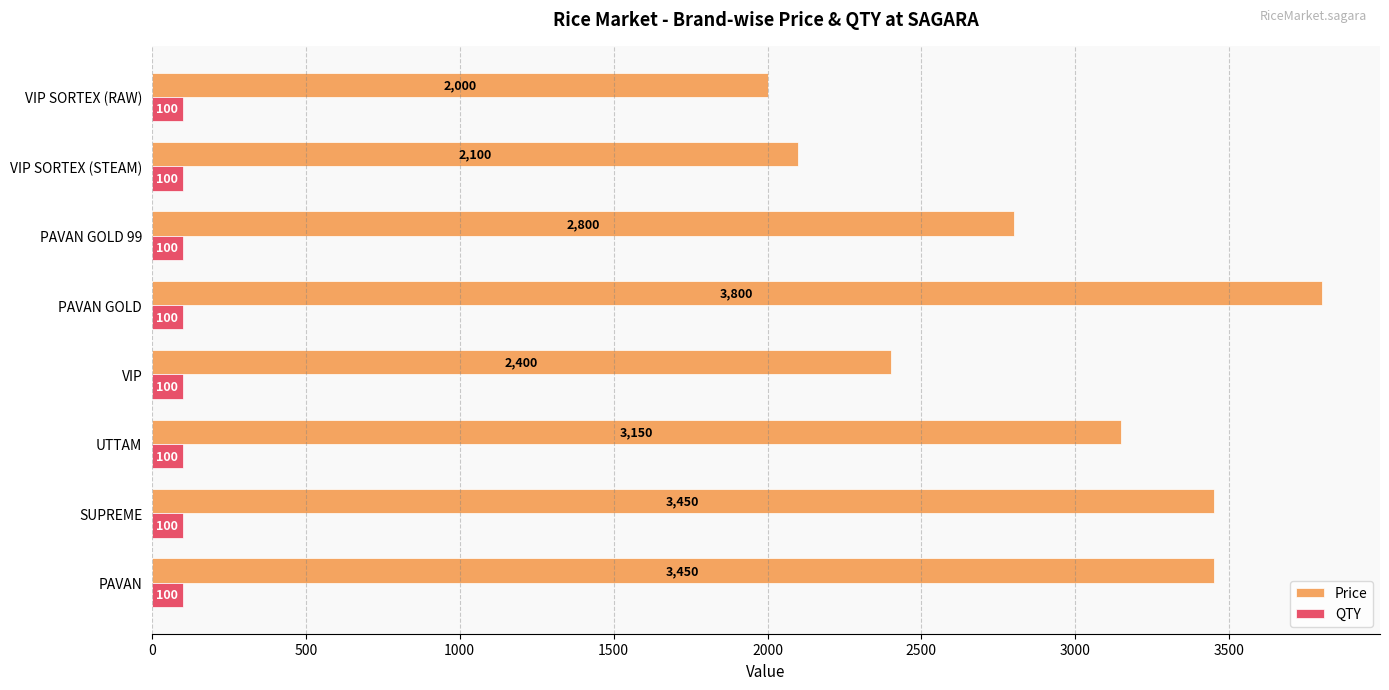

Rank the series at PAVAN GOLD from lowest to highest value.

QTY, Price